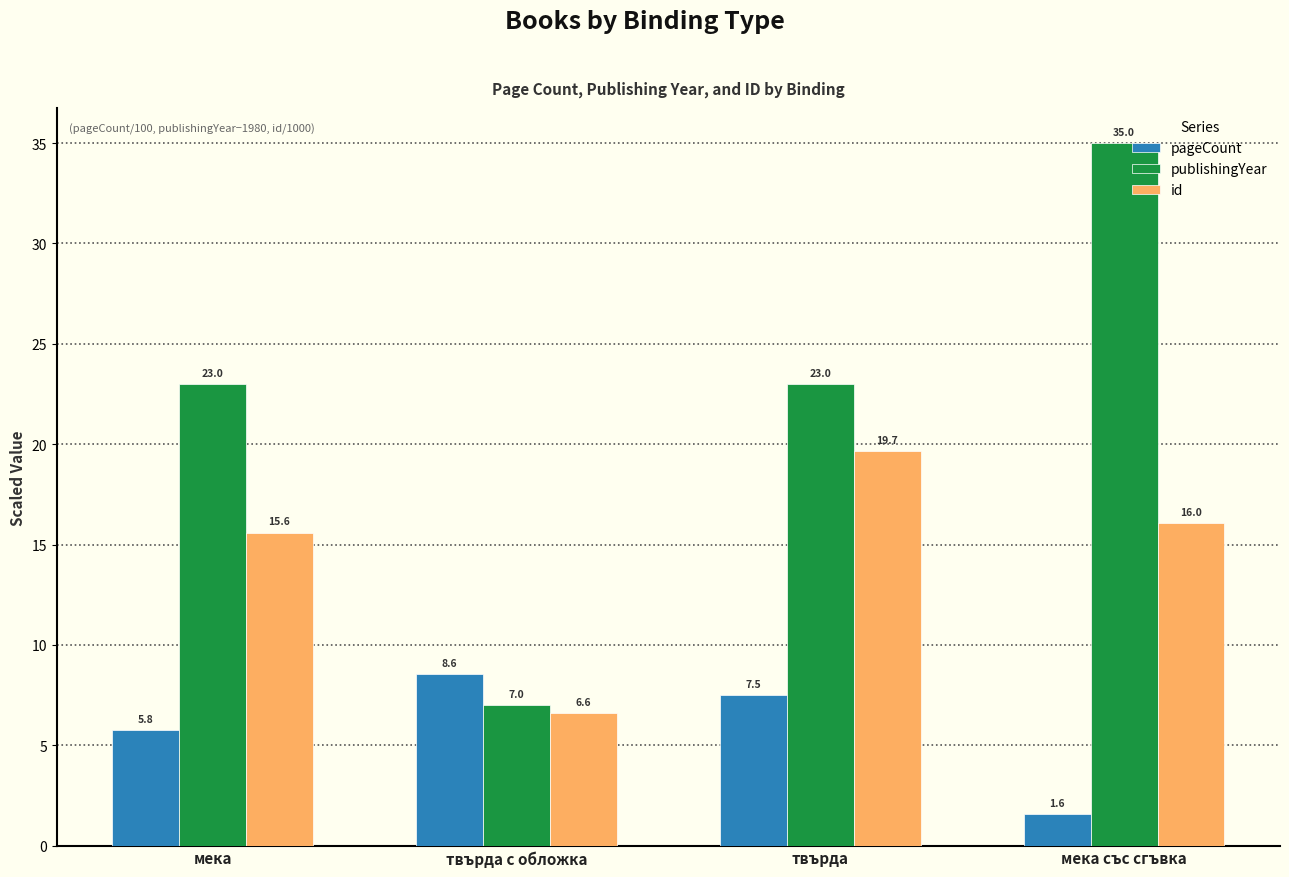

What is the sum of all id values?

57.9